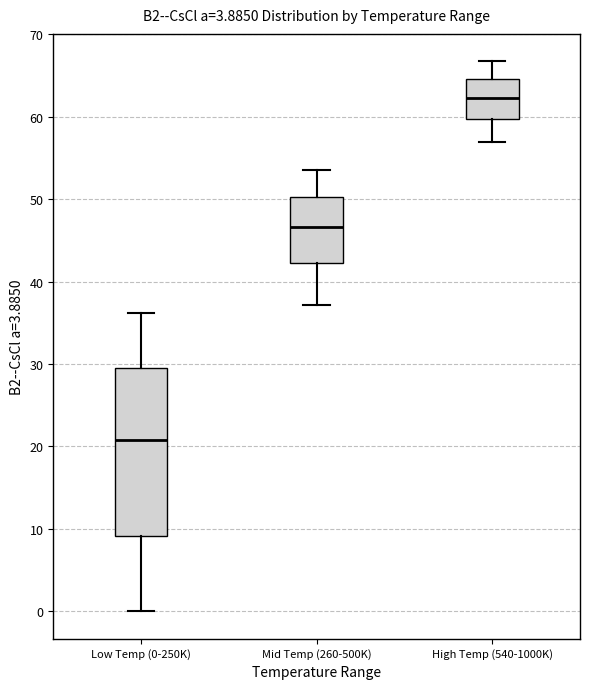

Comparing the boxes themselves (not the whiskers), which one is the tallest?

Low Temp (0-250K)